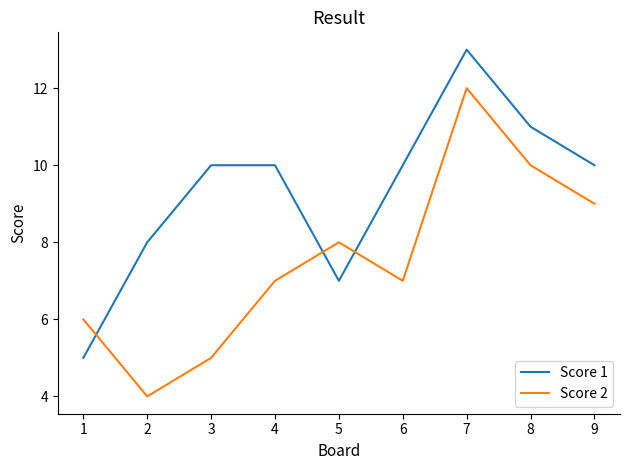

How many lines are shown in the chart?

2